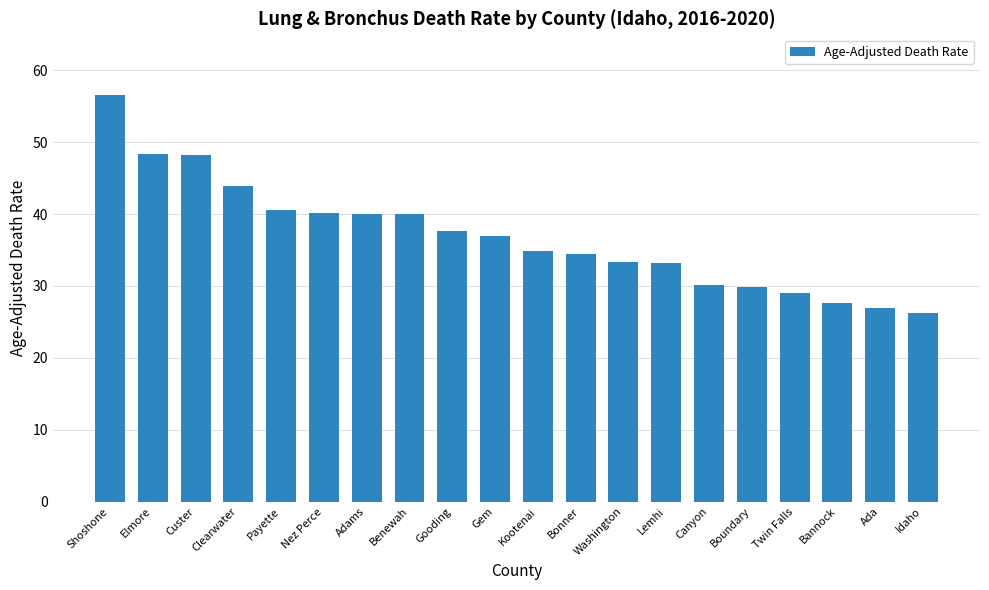

How many distinct data groups are displayed?

1